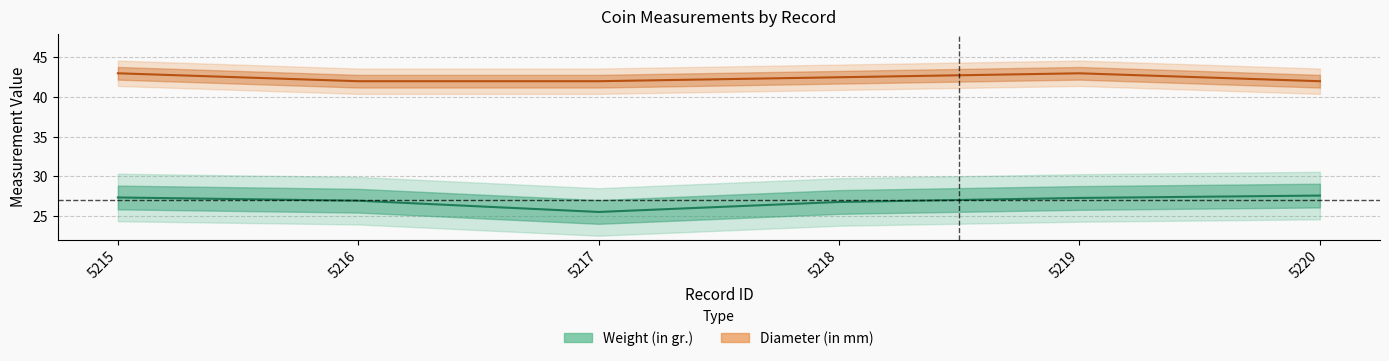

What is the sum of the Weight (in gr.) values at 5219 and 5215?

54.6